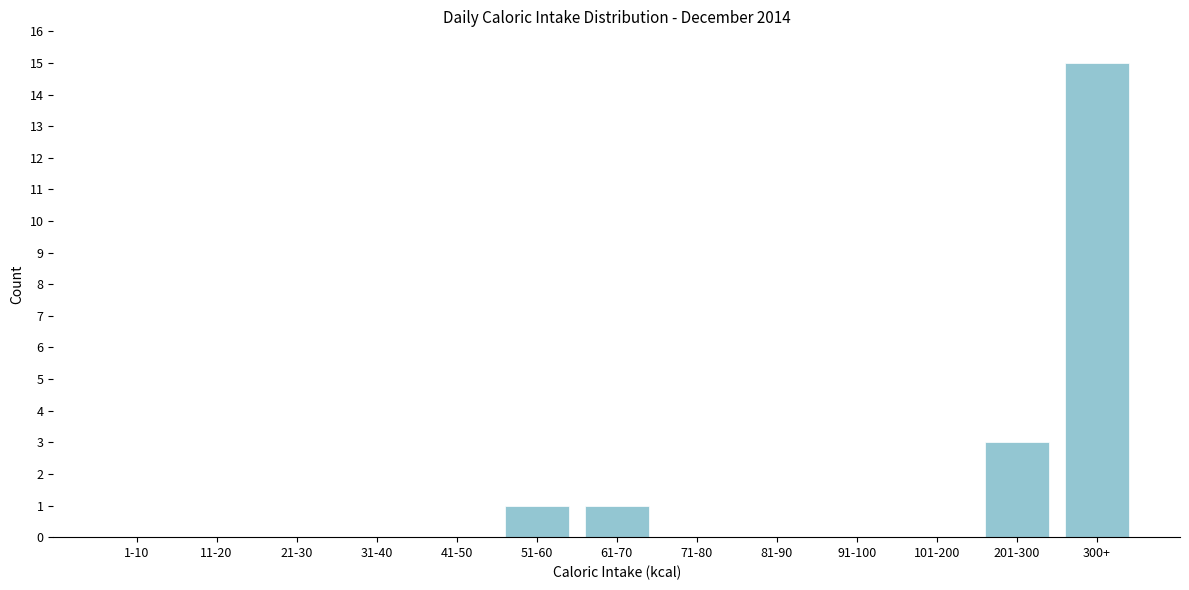

Reading left to right, list all the values displayed in this chart.

1-10=0	11-20=0	21-30=0	31-40=0	41-50=0	51-60=1	61-70=1	71-80=0	81-90=0	91-100=0	101-200=0	201-300=3	300+=15